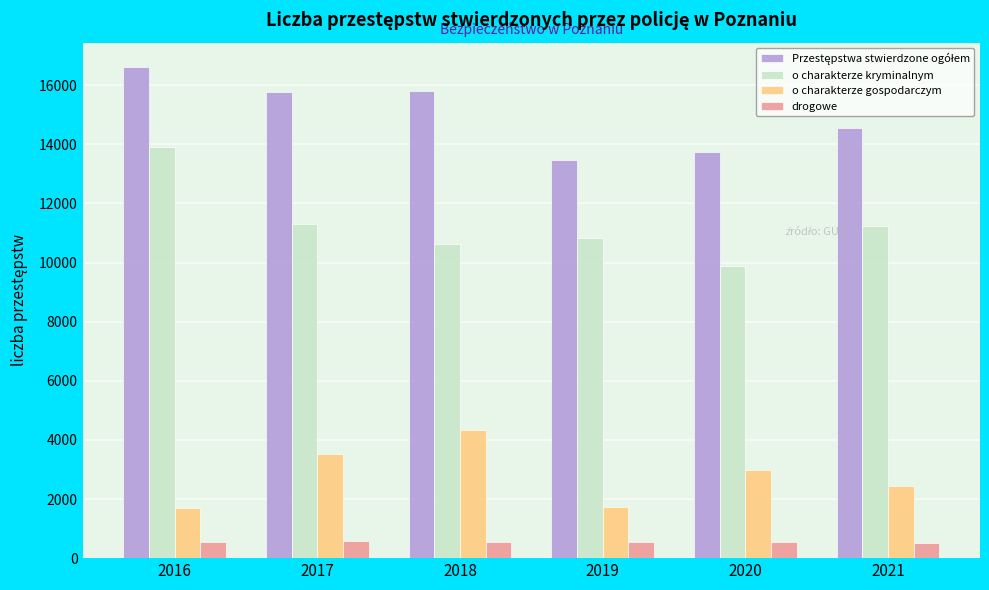

What is the difference between the maximum and minimum values in the o charakterze kryminalnym series?

4020